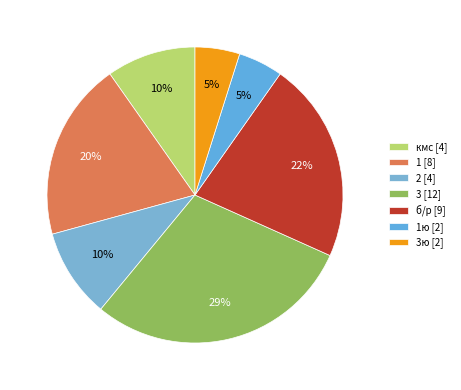

To the nearest percent, what is the difference between the largest and smallest slice percentages?

24%